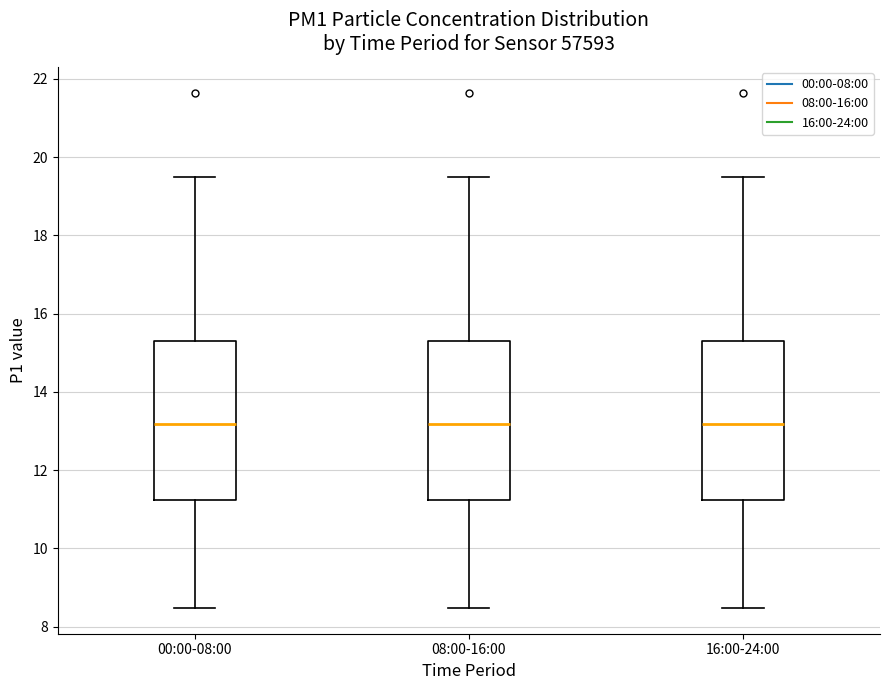

Where is the lower edge of the box for 16:00-24:00 on the y-axis? The values are not printed on the chart, so give them approximately, as read against the axis.

11.2